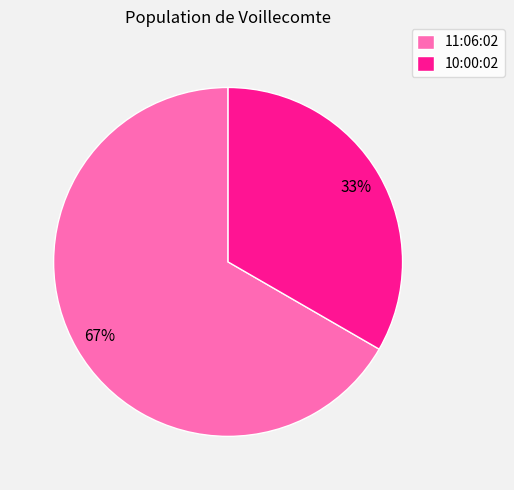

How many segments does this pie chart have?

2